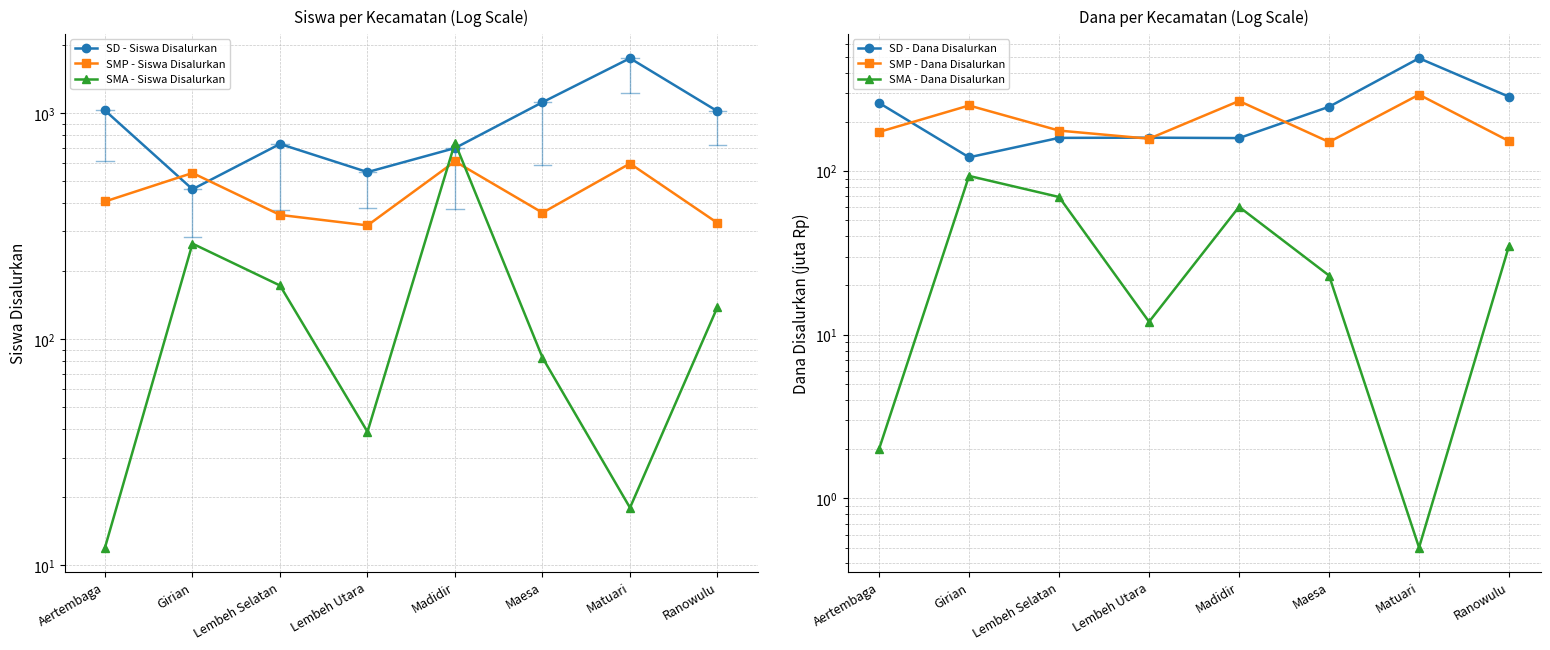

What is the greatest value displayed?

1750.0